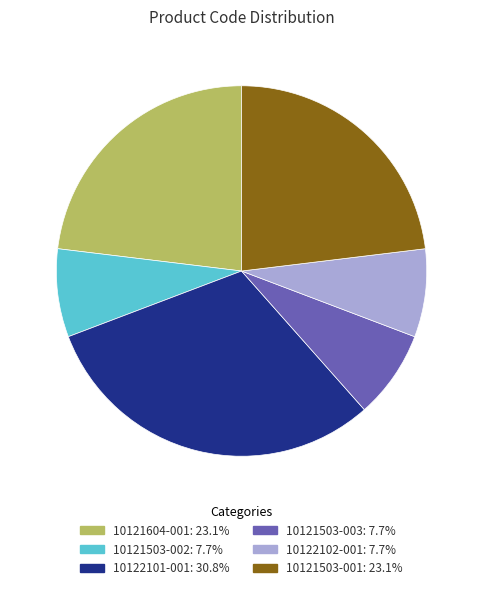

What is the largest slice in the pie chart?

10122101-001